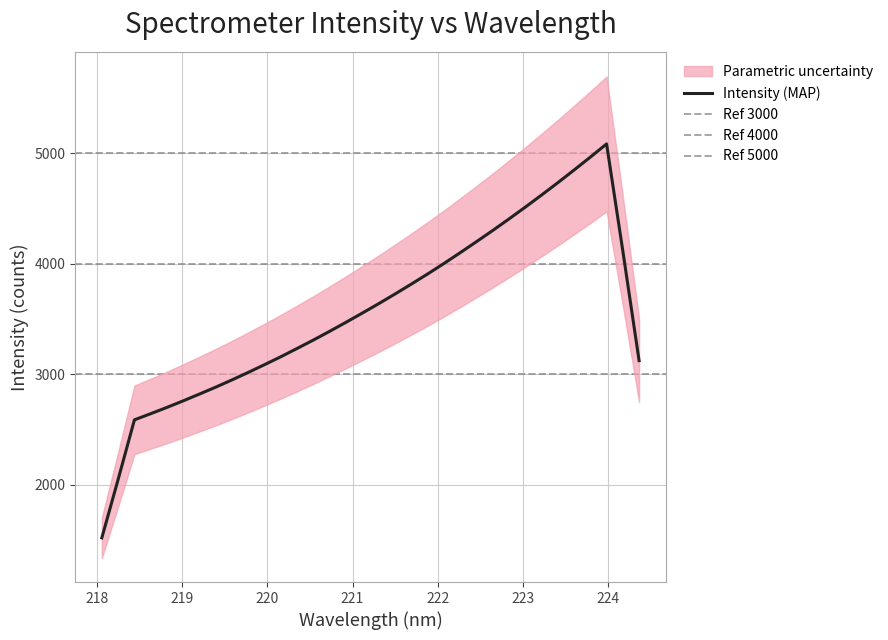

True or false: there are more than 2 points higher than both neighbors.

False